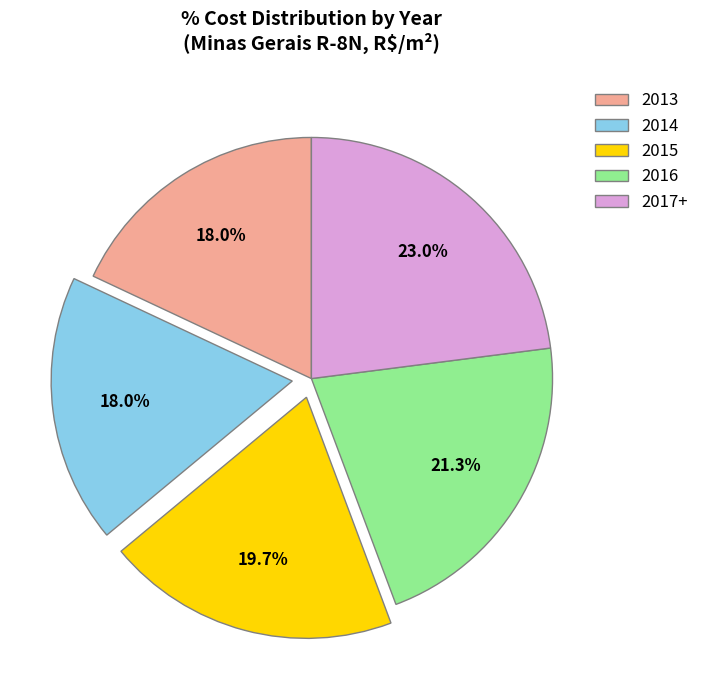

What is the largest slice in the pie chart?

2017+